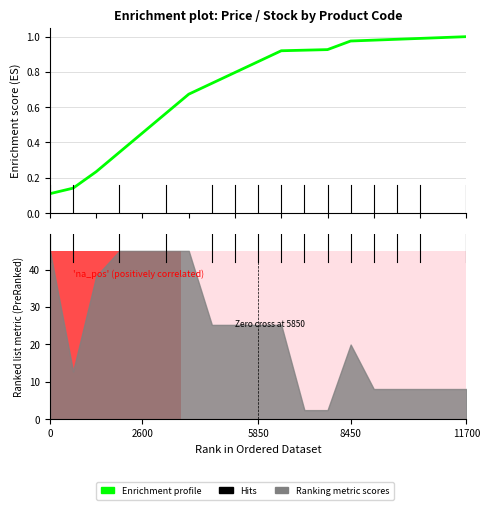

Reading right to left, transcribe all the data shown in this chart.

1.0	1.0	1.0	1.0	1.0	1.0	0.9	0.9	0.9	0.9	0.8	0.7	0.7	0.6	0.5	0.3	0.2	0.1	0.1